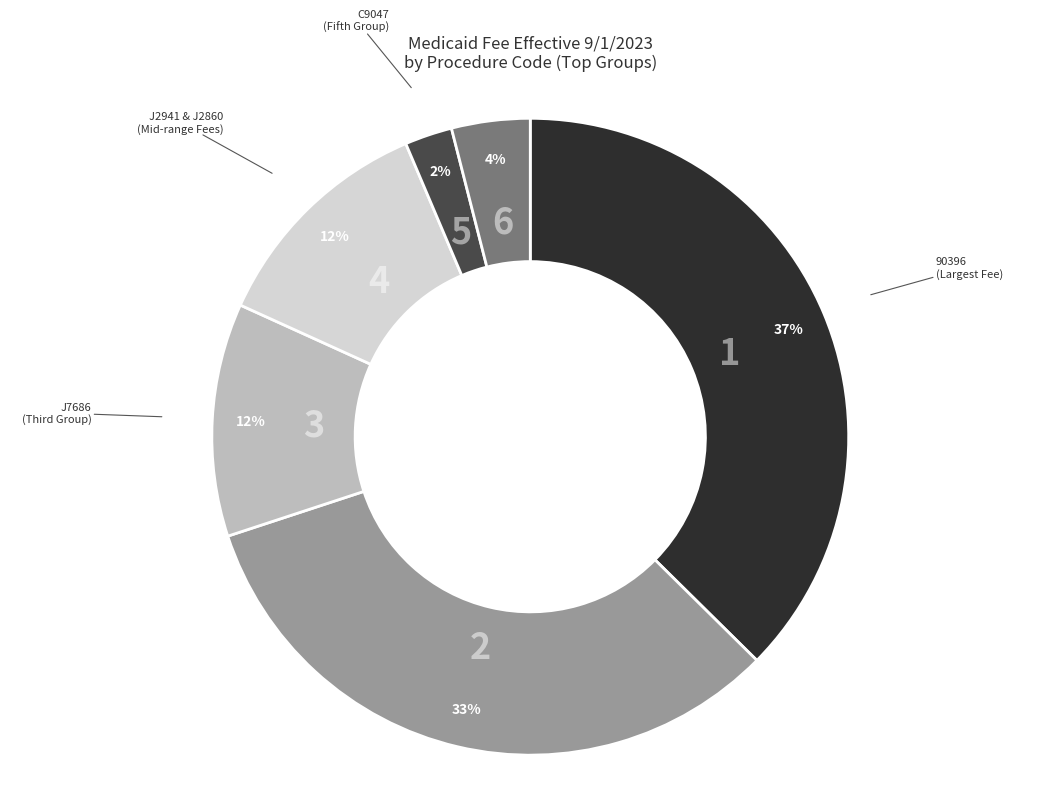

Does any single category account for the majority?

No